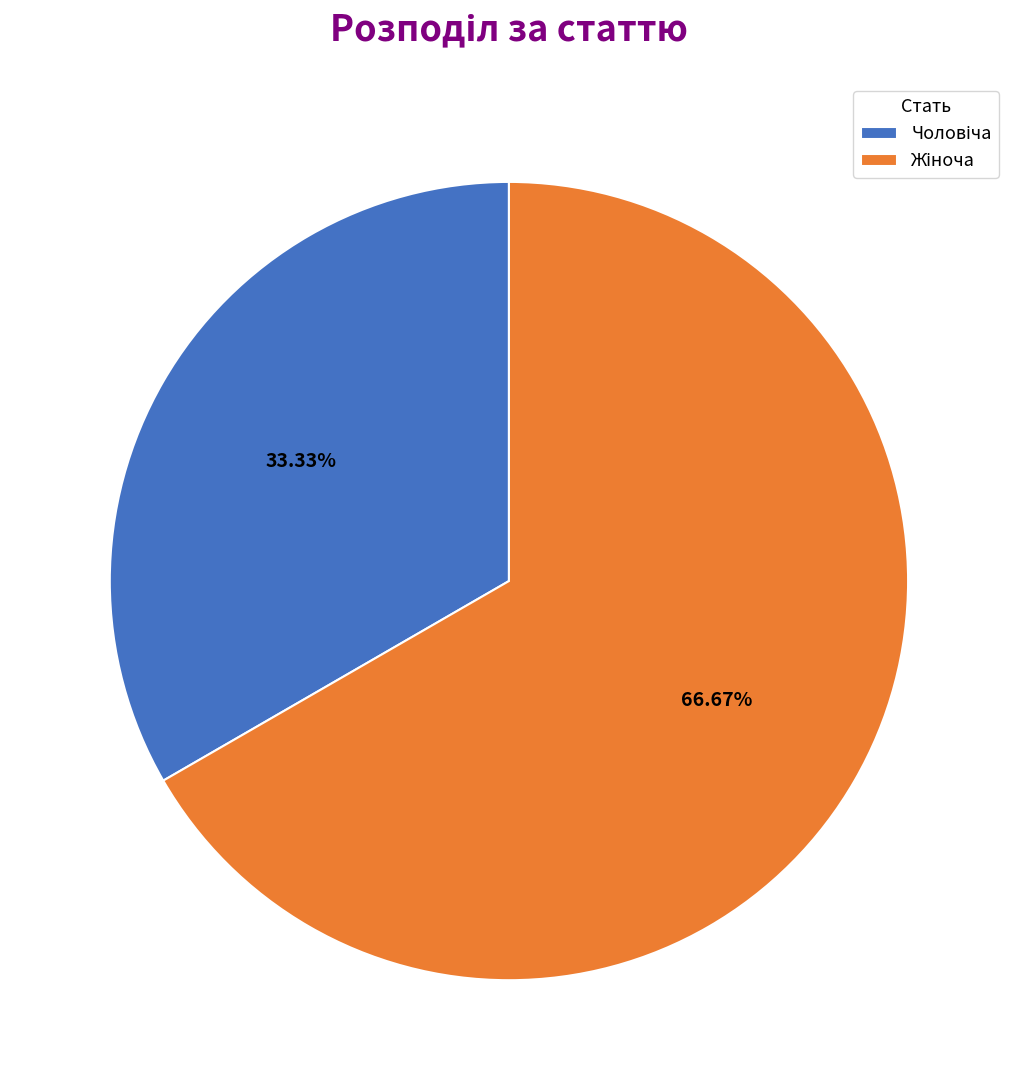

Is there a majority slice in this chart?

Yes